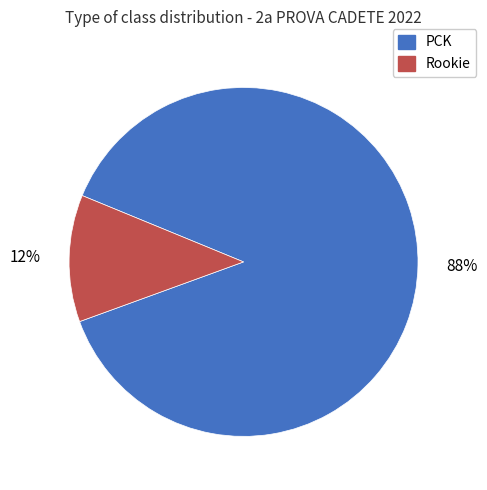

Which category has the biggest portion of the pie?

PCK